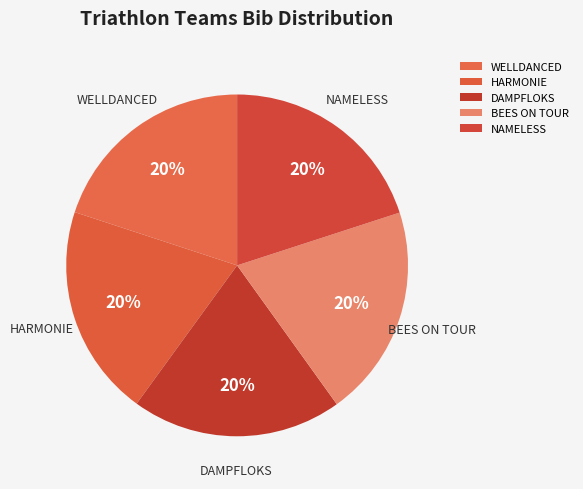

To the nearest percent, what percentage of the pie is DAMPFLOKS?

20%